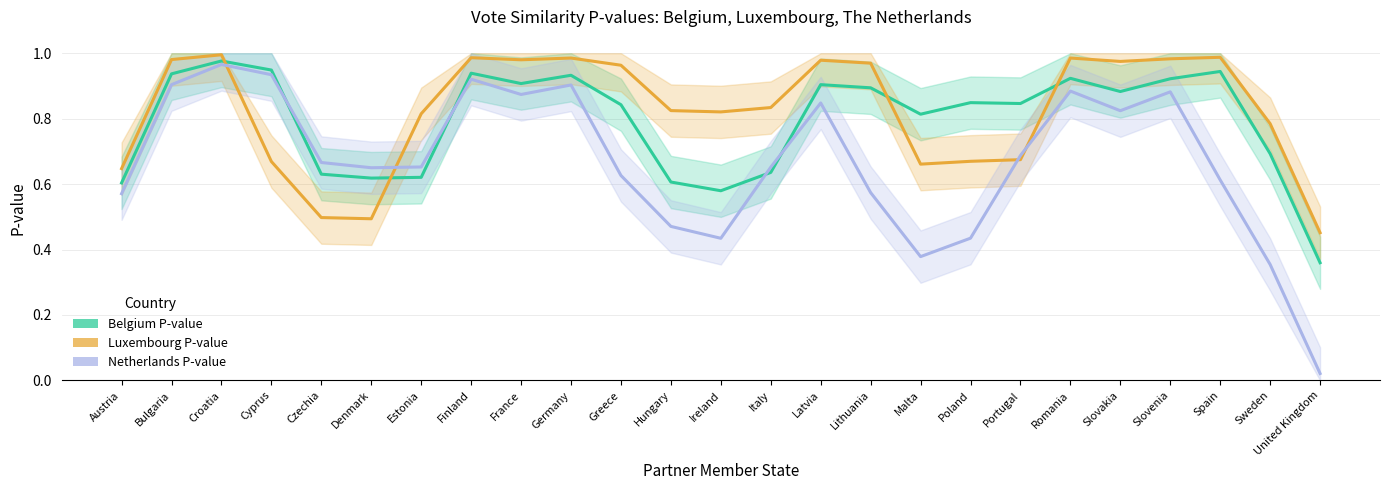

True or false: Netherlands P-value and Belgium P-value intersect in this chart.

True